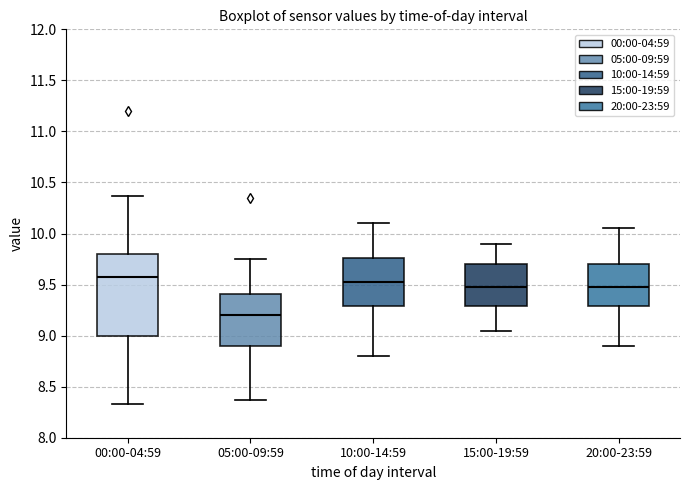

Reading left to right, transcribe this box plot: for each box, give where its median line is, the range the box spans, and where its two whiskers end, as read against the y-axis. The values are not printed on the chart, so give them approximately, as read against the axis.

00:00-04:59: median 9.60, box 9.00 to 9.80, whiskers 8.35 to 10.35
05:00-09:59: median 9.20, box 8.90 to 9.40, whiskers 8.35 to 9.75
10:00-14:59: median 9.55, box 9.30 to 9.75, whiskers 8.80 to 10.10
15:00-19:59: median 9.50, box 9.30 to 9.70, whiskers 9.05 to 9.90
20:00-23:59: median 9.50, box 9.30 to 9.70, whiskers 8.90 to 10.05